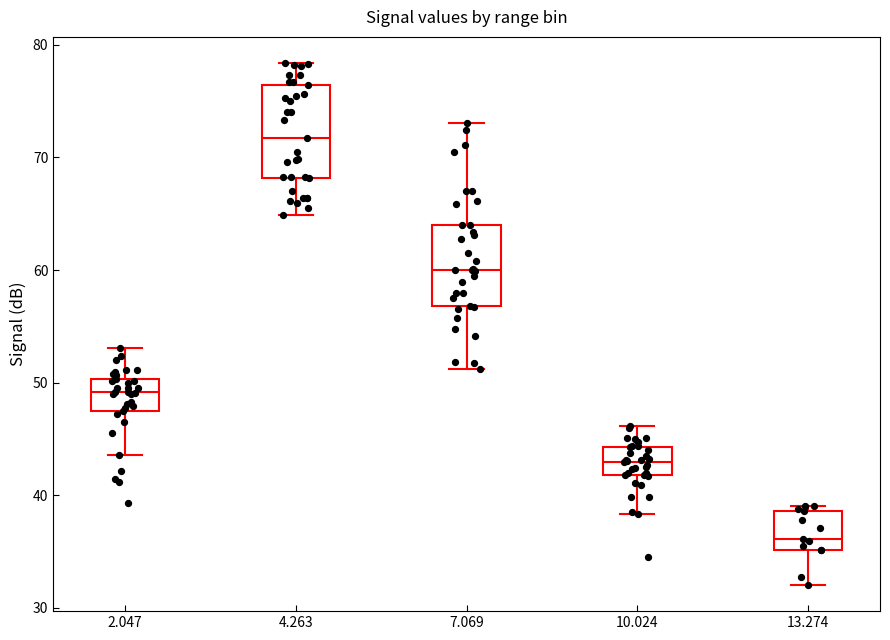

Which box is the tallest, from its lower edge to its upper edge?

4.263